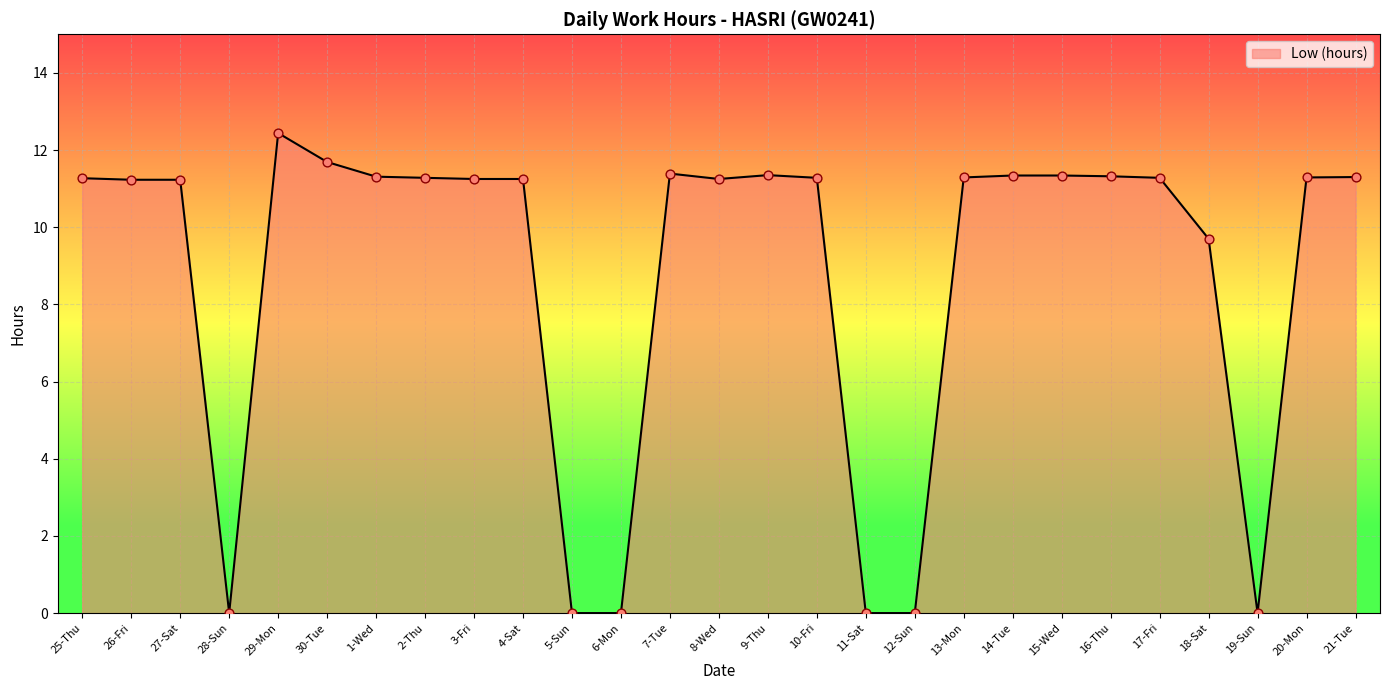

Which has a higher value, 2-Thu or 12-Sun?

2-Thu